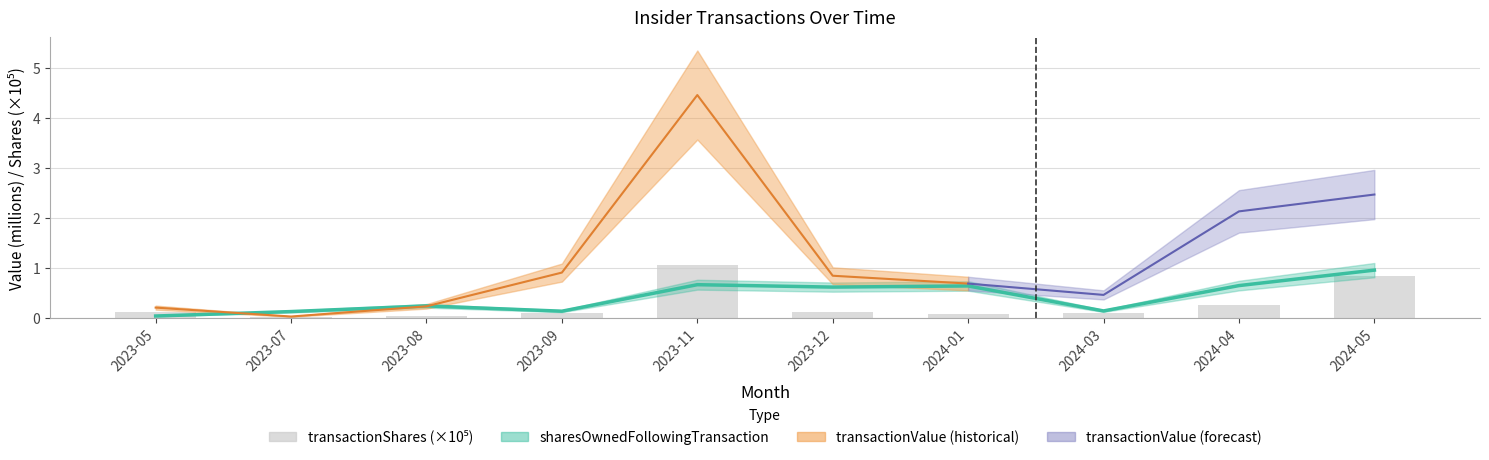

Reading left to right, extract all data points from this chart.

0.1	0.0	0.0	0.1	1.1	0.1	0.1	0.1	0.3	0.8